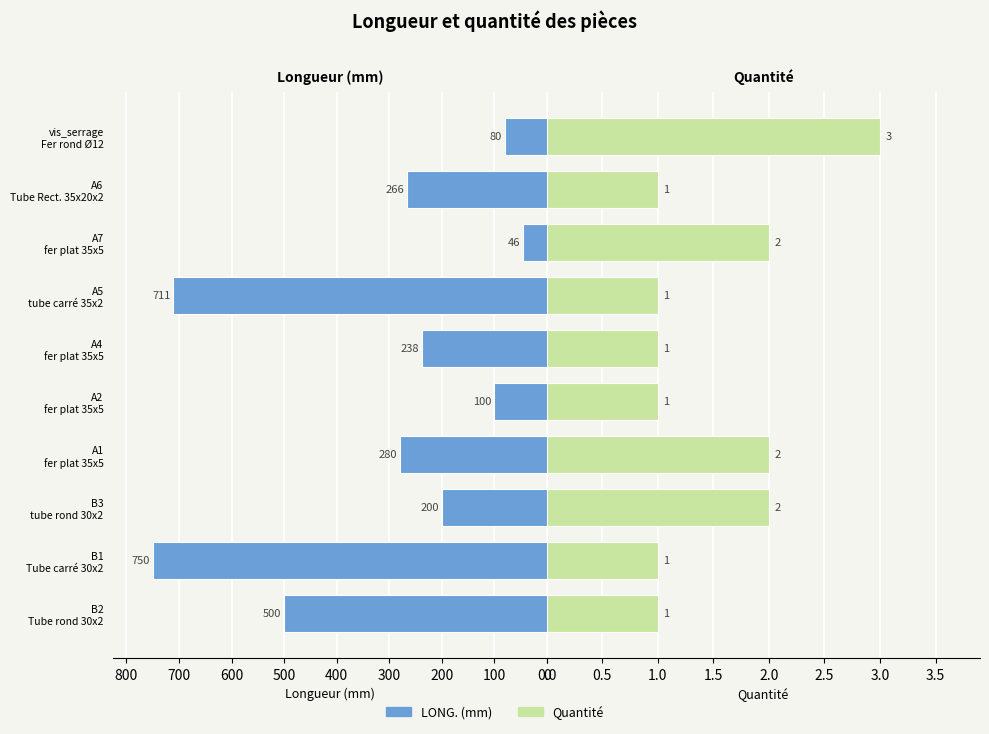

Reading right to left, list all the values displayed in this chart.

LONG. (gauche): 80	266	46	711	238	100	280	200	750	500
Quantité (droite): 3	1	2	1	1	1	2	2	1	1